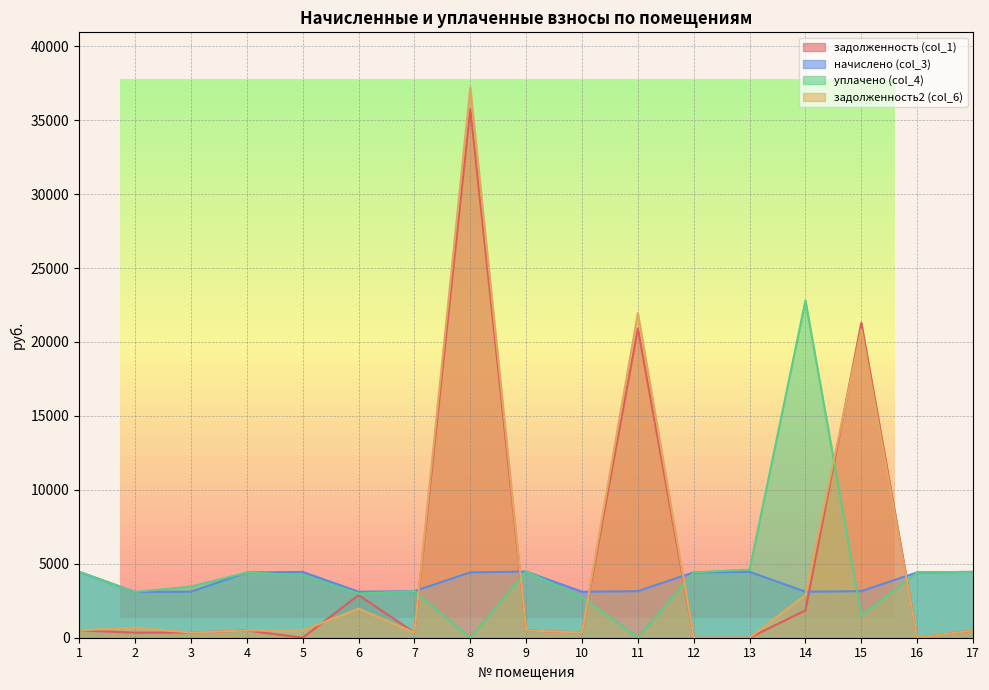

At which category does уплачено (col_4) reach its first local valley?

2